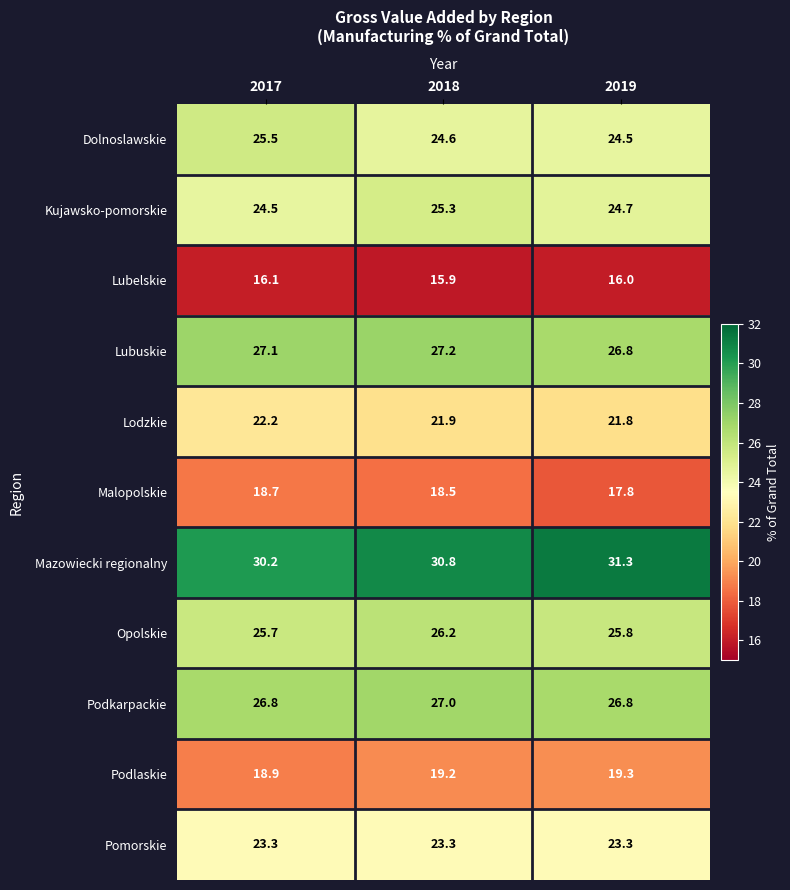

List the series in order of their peak value, lowest first.

Lubelskie, Malopolskie, Podlaskie, Lodzkie, Pomorskie, Kujawsko-pomorskie, Dolnoslawskie, Opolskie, Podkarpackie, Lubuskie, Mazowiecki regionalny